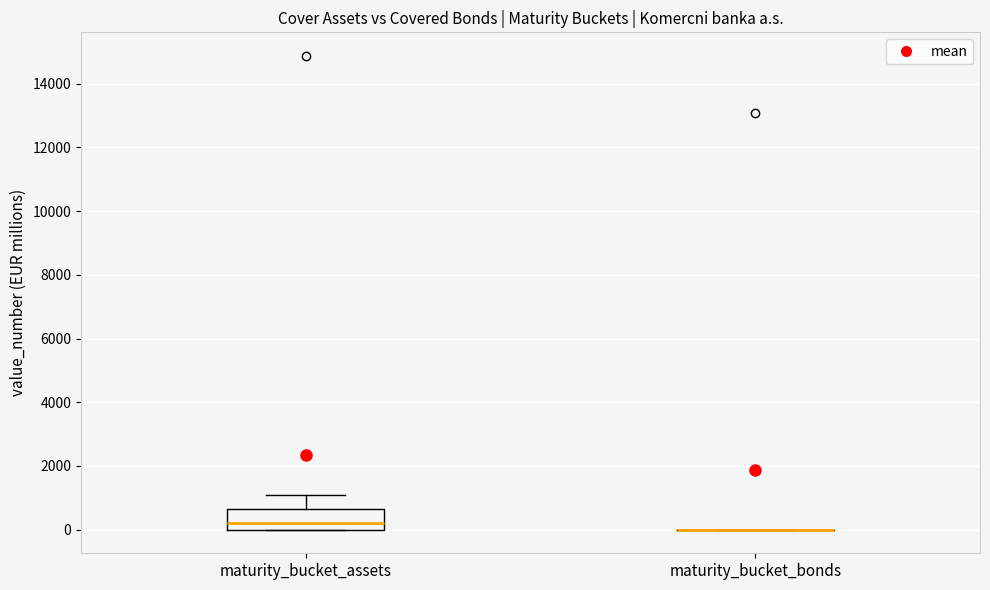

Comparing the boxes themselves (not the whiskers), which one is the tallest?

maturity_bucket_assets